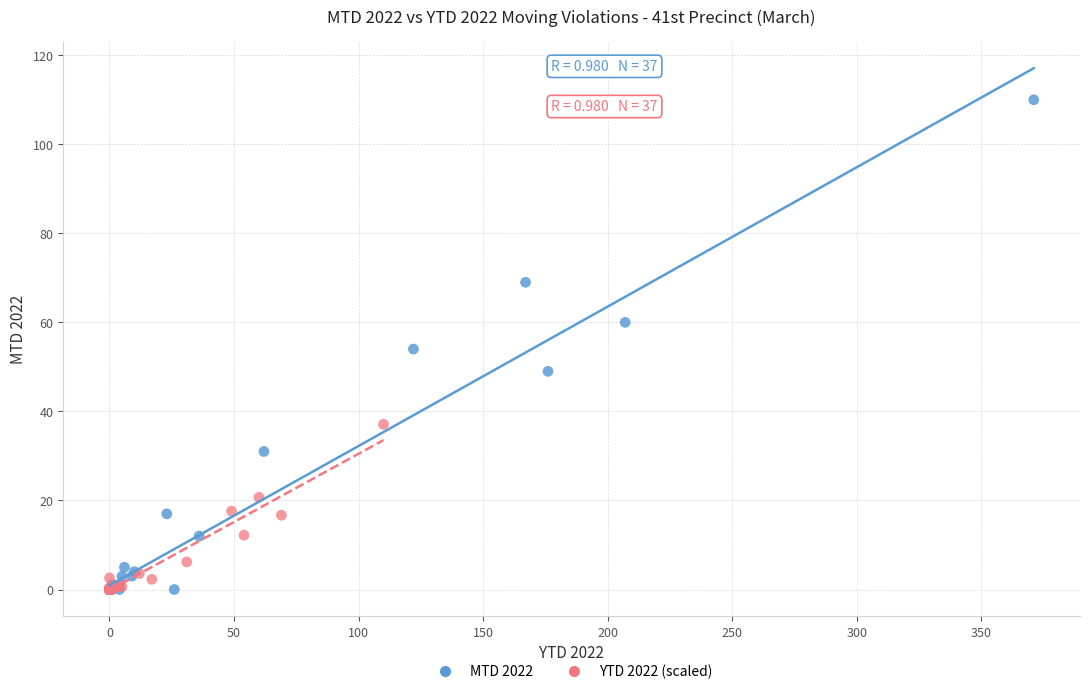

Which series reaches the maximum Y coordinate?

MTD 2022